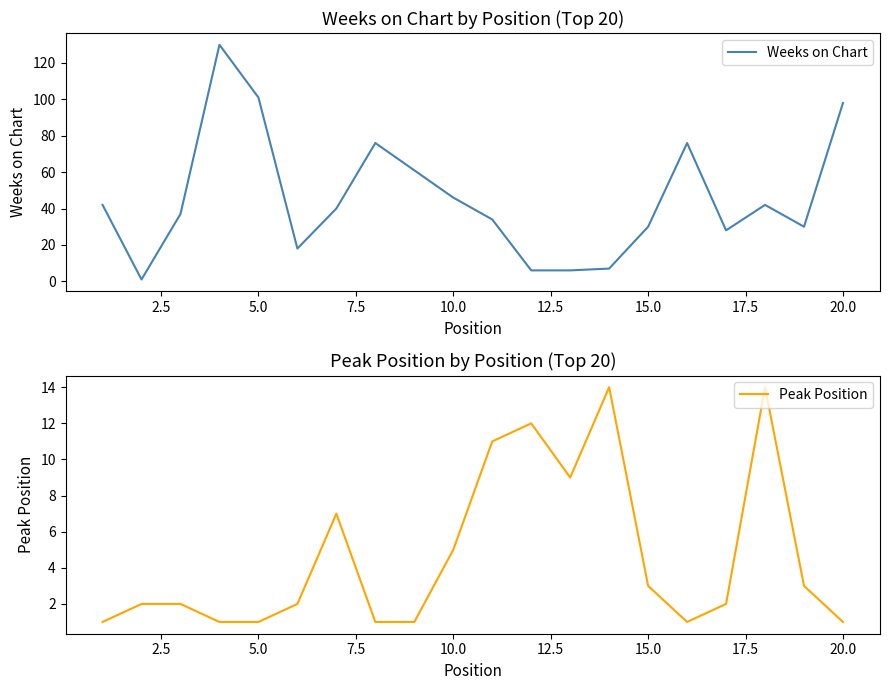

What is the maximum value for Peak Position?

14